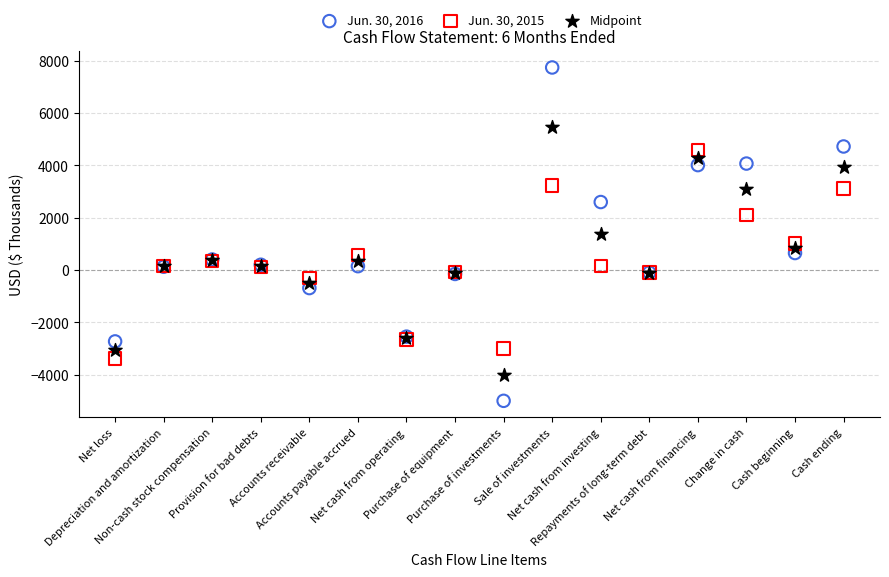

Which series reaches the minimum Y coordinate?

Jun. 30, 2016